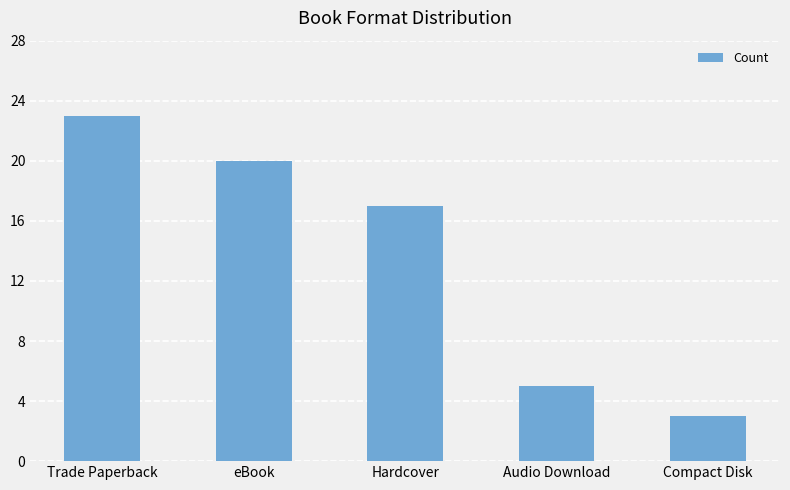

What is the change in value from Hardcover to Audio Download?

-12